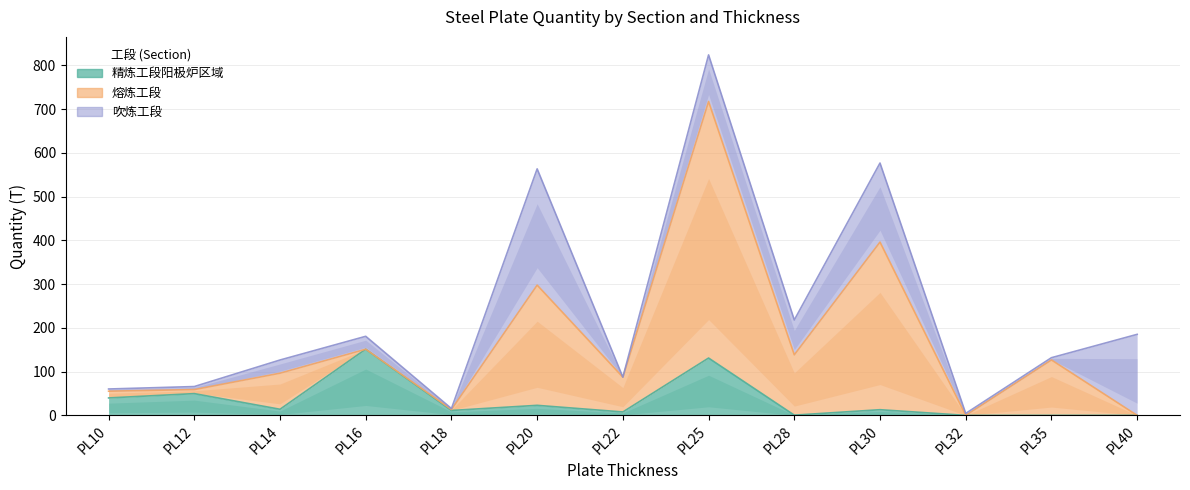

How many interior local peaks does the 熔炼工段 series have?

5